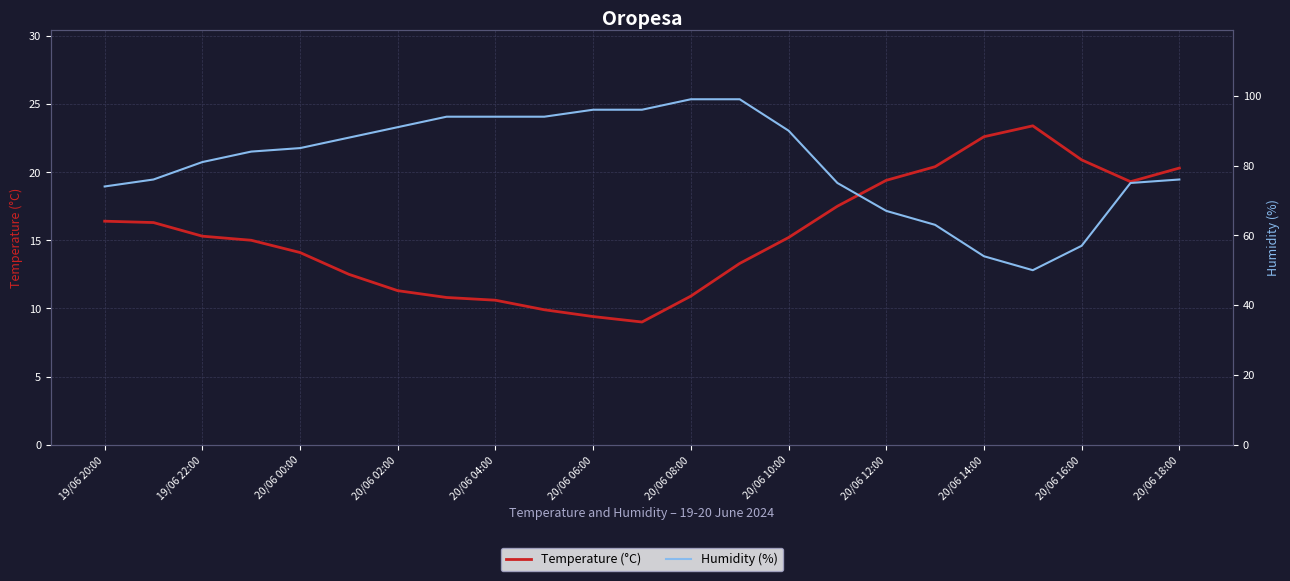

Count the number of data series in this chart.

2